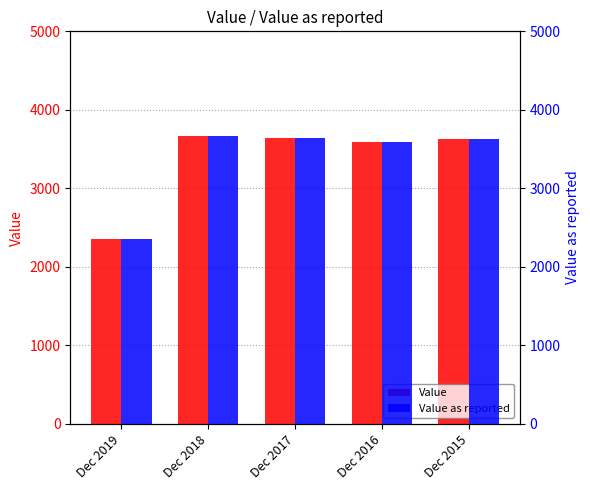

Reading left to right, what are all the values shown in this chart?

Value: 2350	3670	3640	3590	3630
Value as reported: 2350	3670	3640	3590	3630